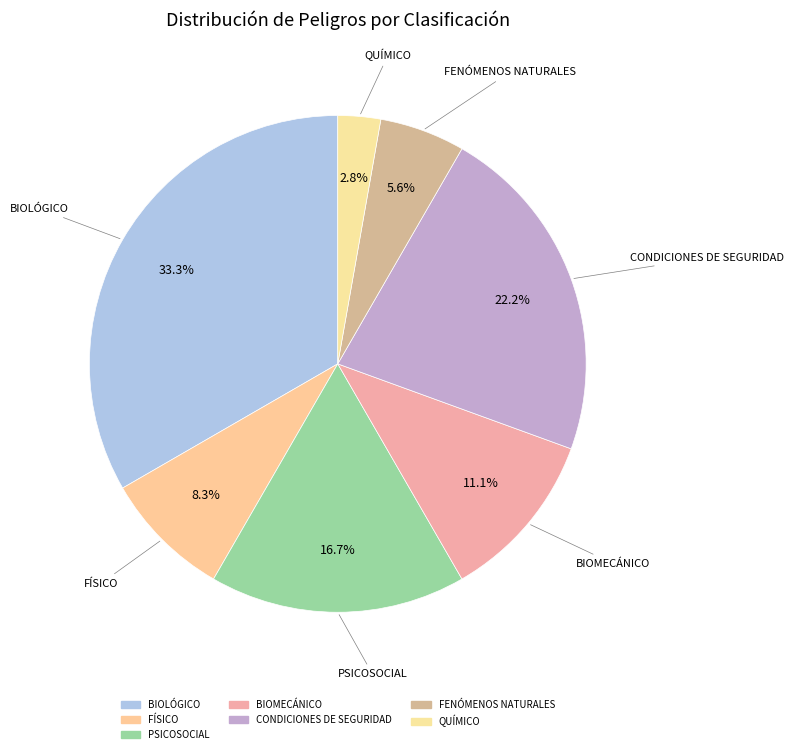

What percentage is the PSICOSOCIAL slice, to the nearest percent?

17%